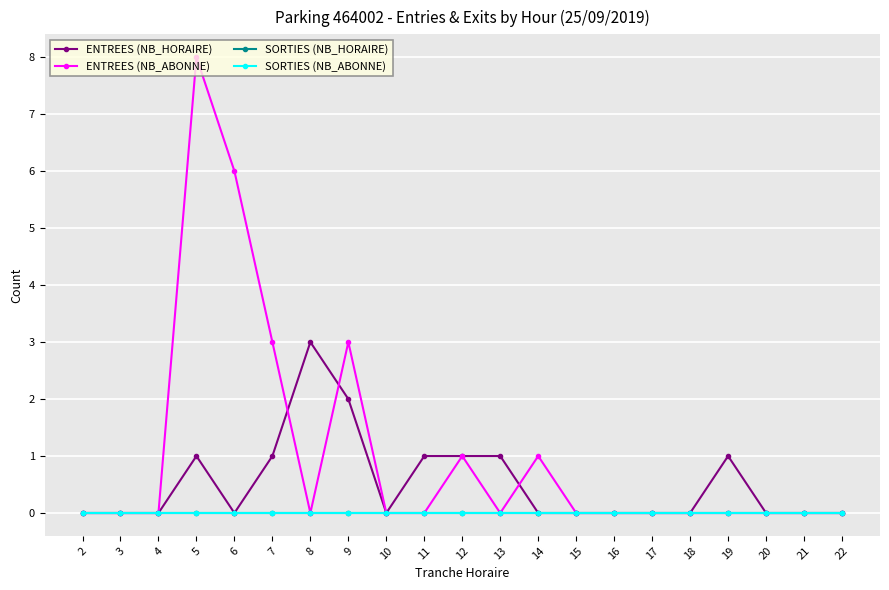

Does the chart have visible grid lines?

Yes